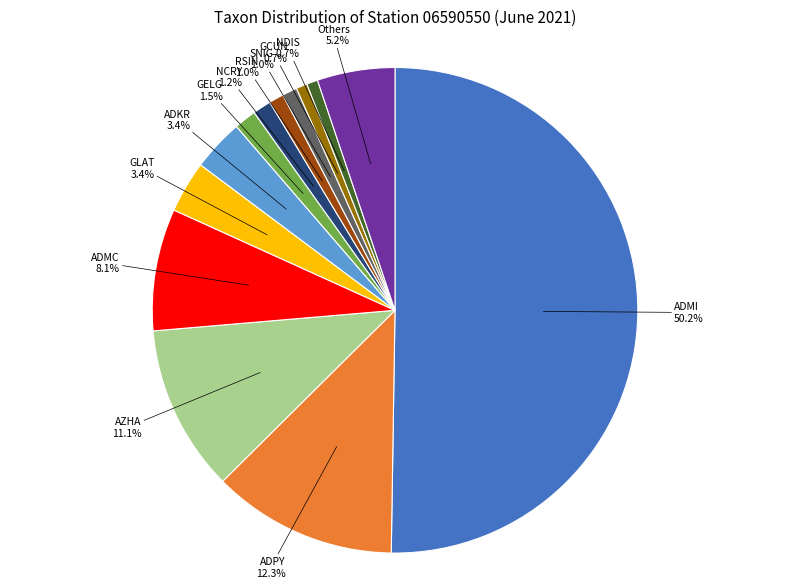

Which category accounts for the majority?

ADMI